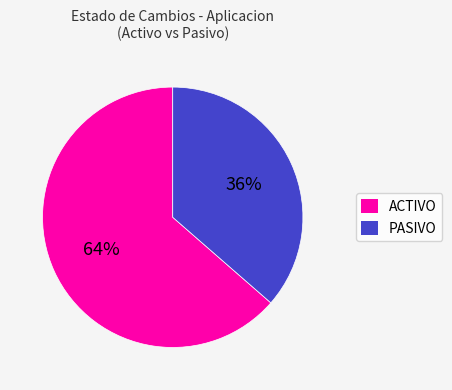

What is the majority slice?

ACTIVO